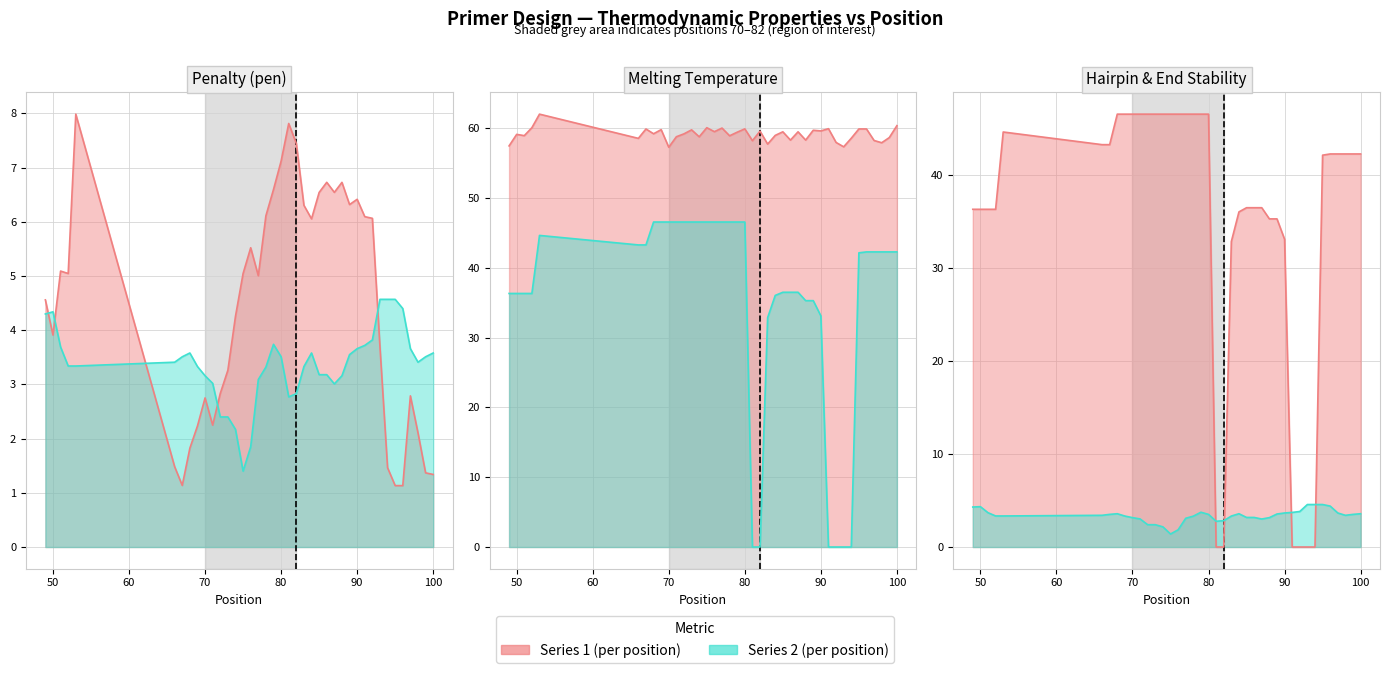

How many values in the PRIMER_LEFT_0_HAIRPIN_TH series exceed 42?

22